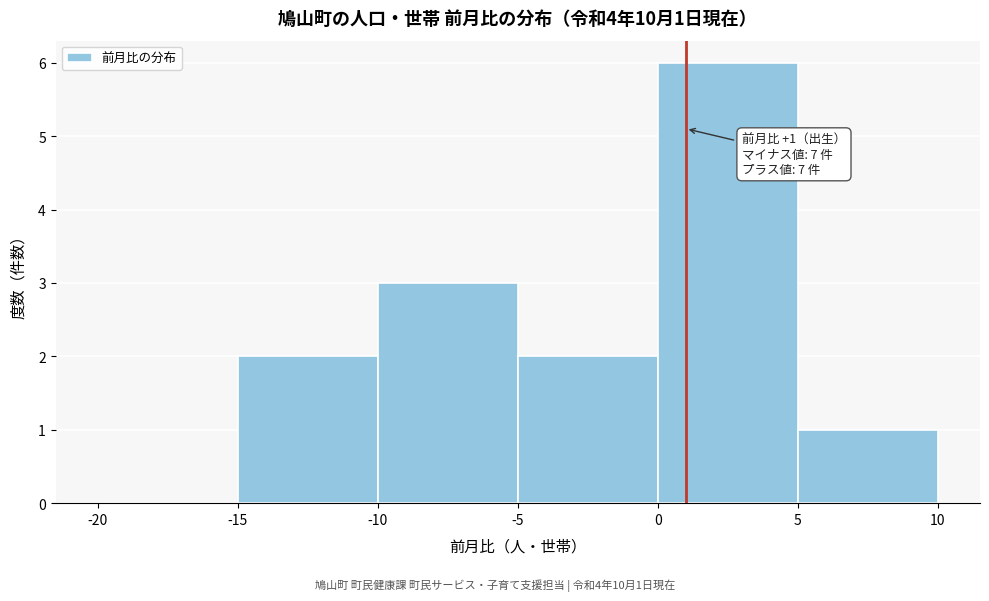

Which range on the x-axis has the tallest bar?

0 to 5